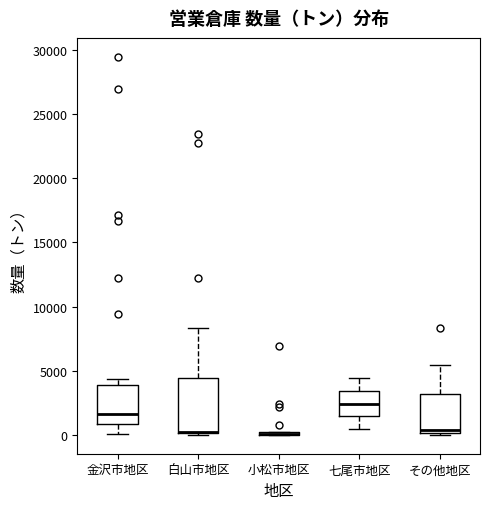

Which box is the tallest, from its lower edge to its upper edge?

白山市地区